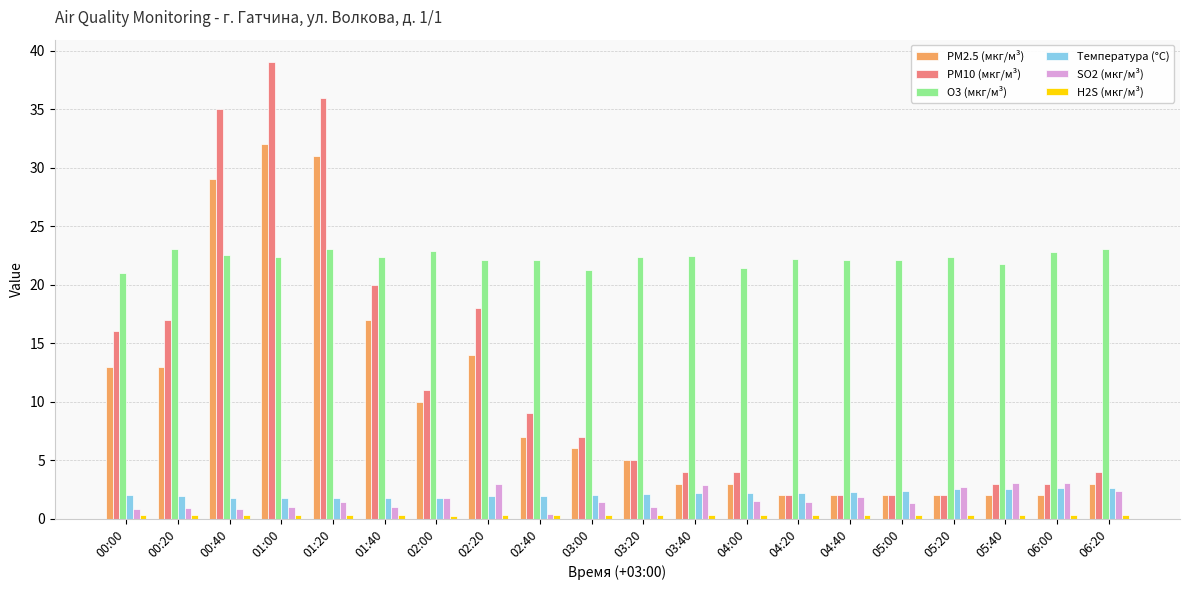

How many bars are there in each group?

6